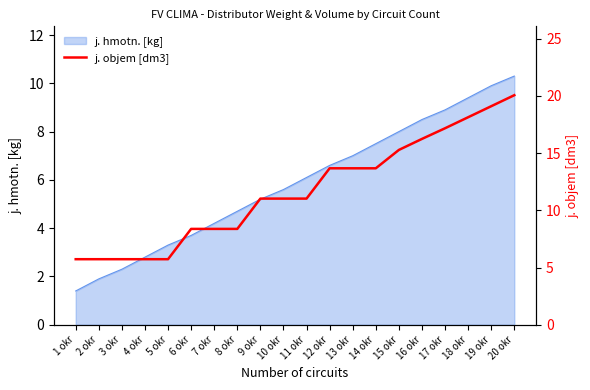

The j. hmotn. [kg] series shows 10.3 at 20 okr. True or false?

True